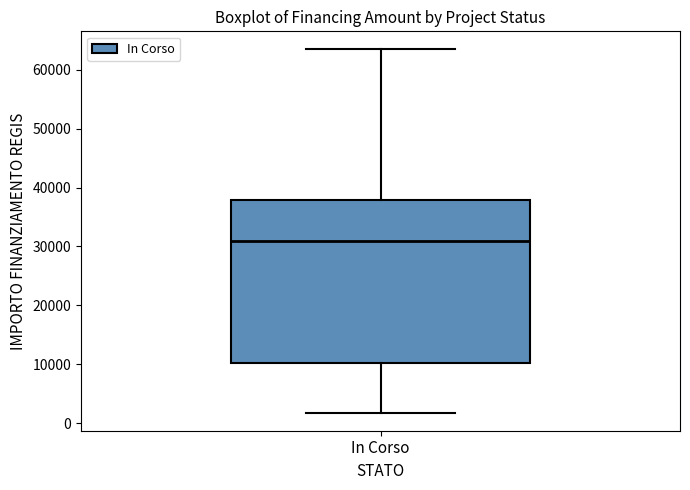

Read this box plot against the y-axis: the position of the median line, the range covered by the box, and the ends of both whiskers. The values are not printed on the chart, so give them approximately, as read against the axis.

median 31000, box 10000 to 38000, whiskers 2000 to 63000